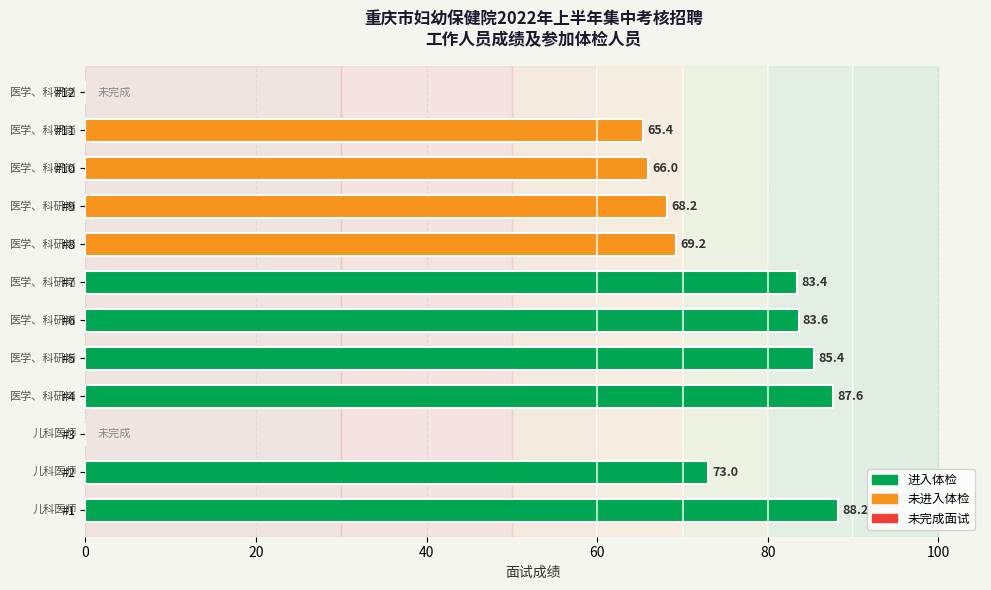

Approximately how many times larger is the value at #4 compared to #9?

1.3